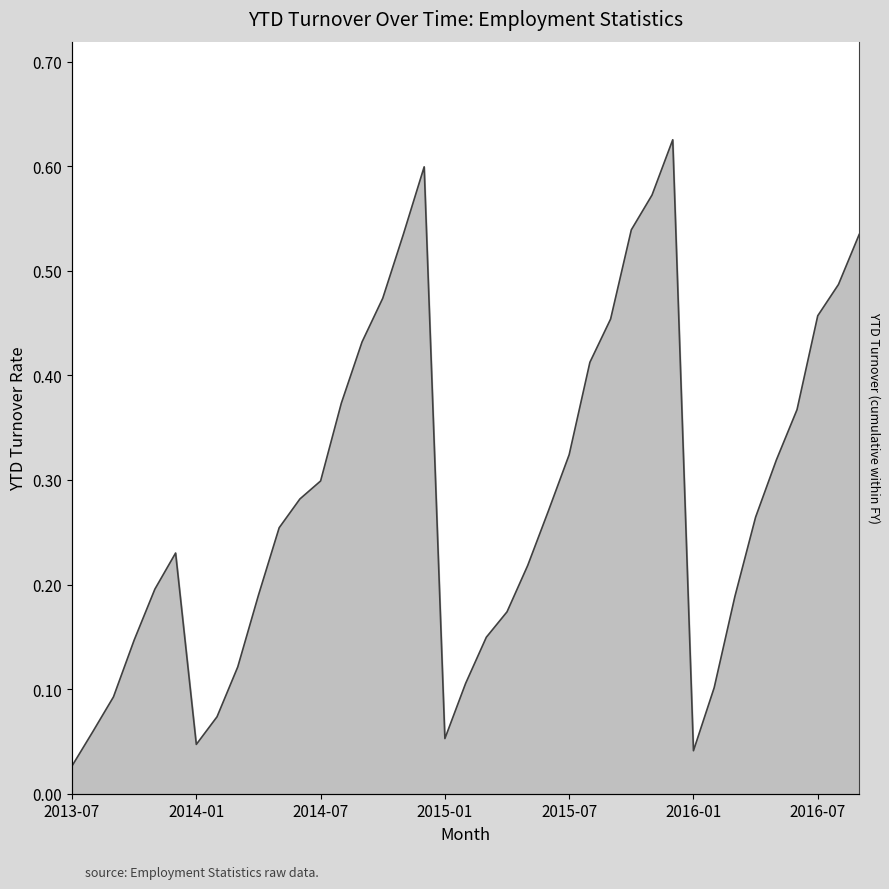

What is the change in value from 2014-05 to 2014-12?

+0.3